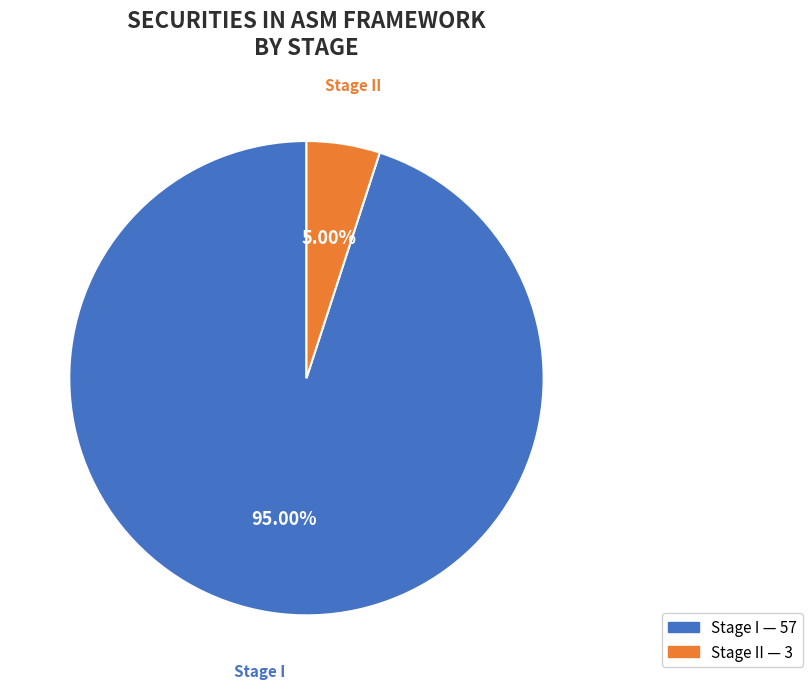

Is there a majority slice in this chart?

Yes